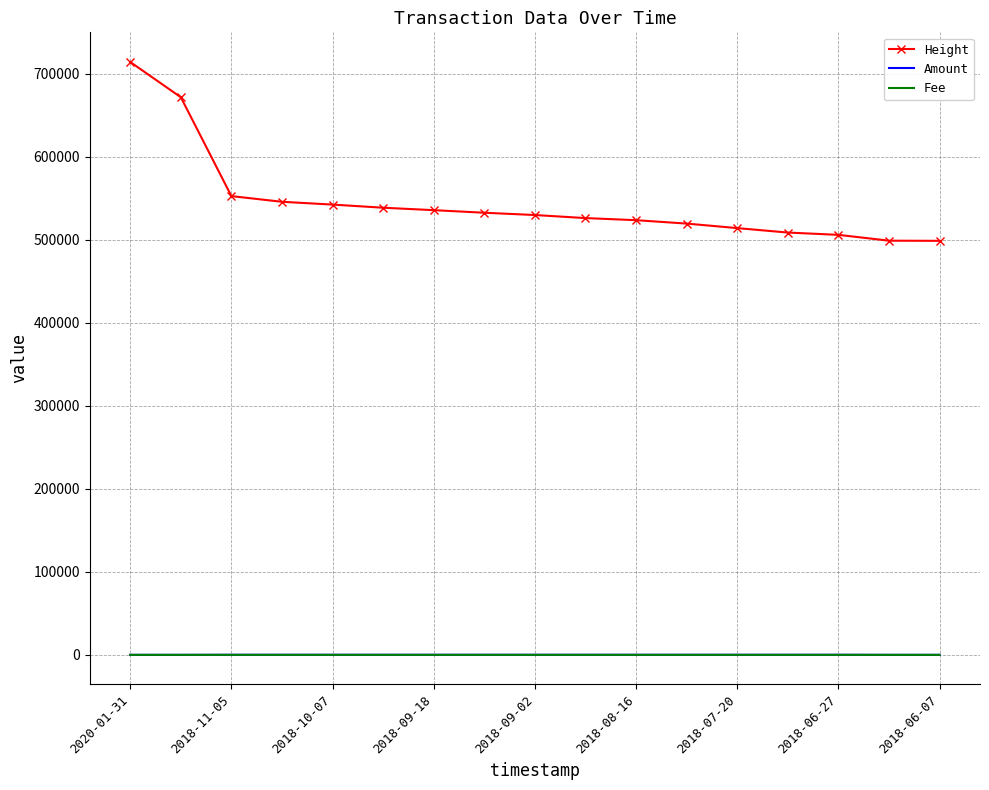

Which series has the largest total across all categories?

Height